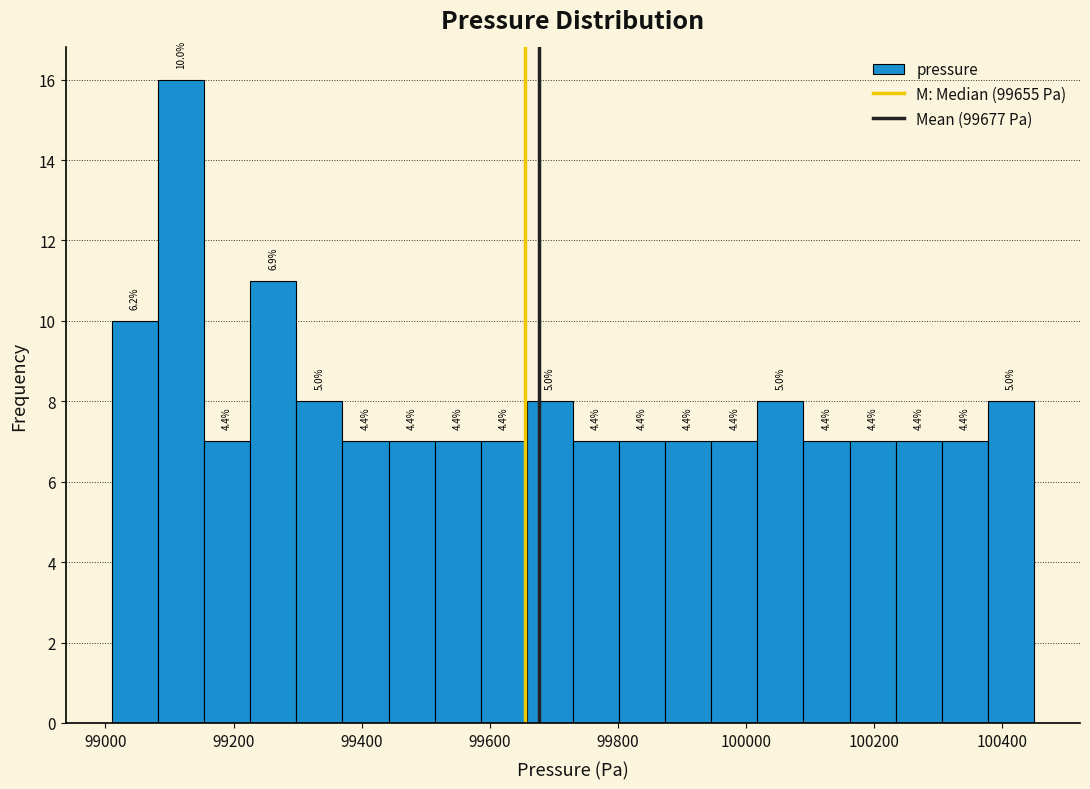

Read against the x-axis, roughly where is the centre of the tallest bar?

99120